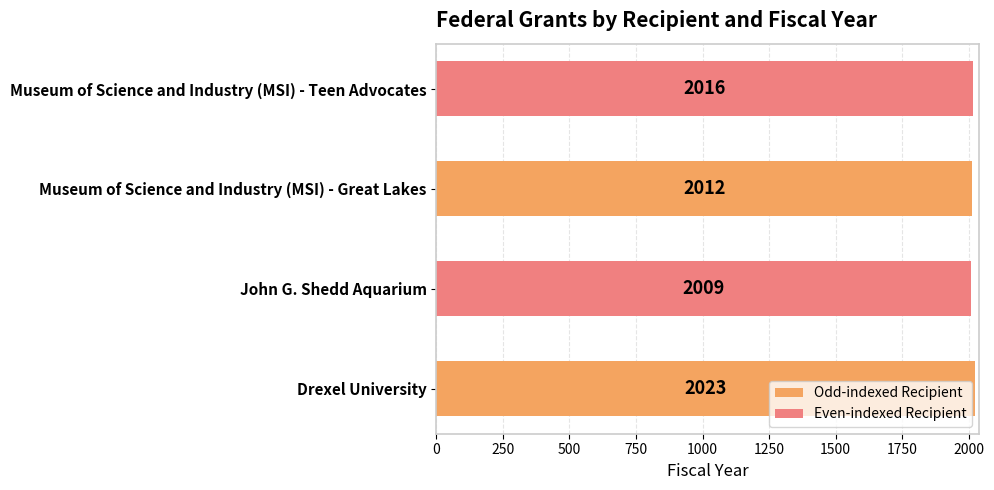

What is the sum of all values?

8060